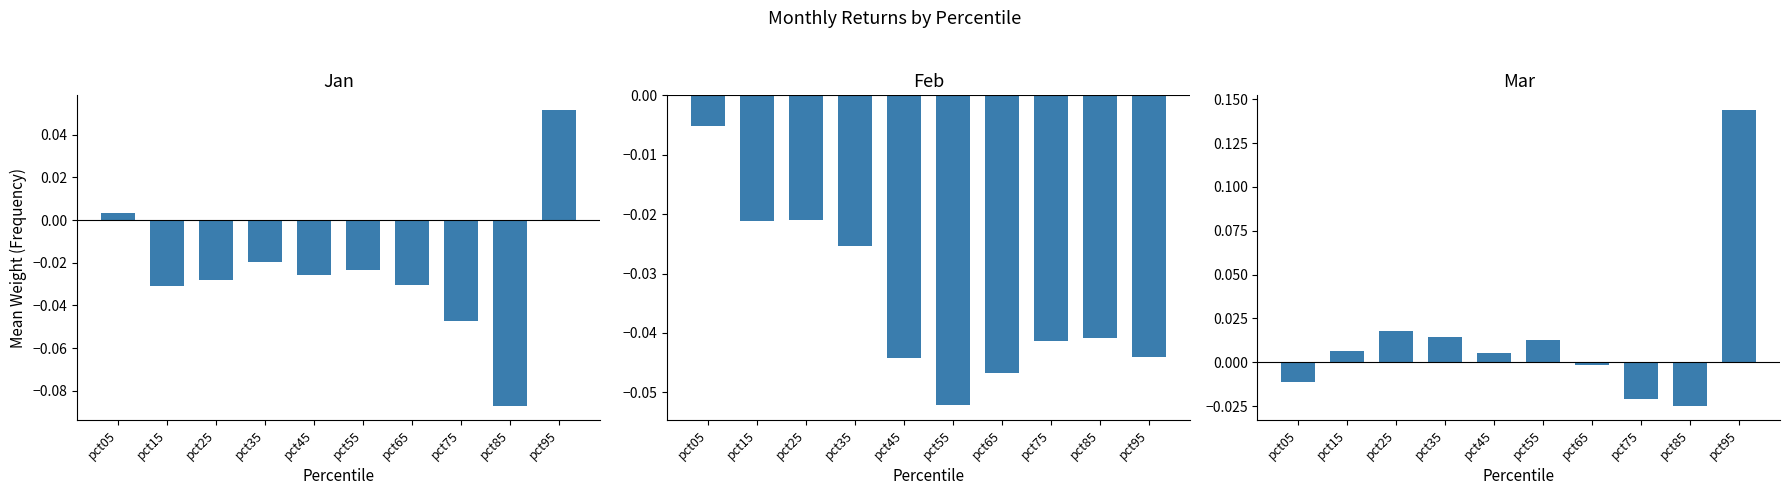

How many groups of bars are there?

10